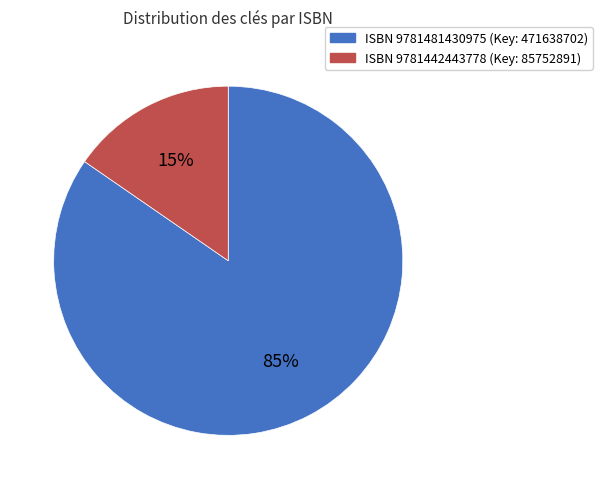

Count the number of slices in the pie.

2